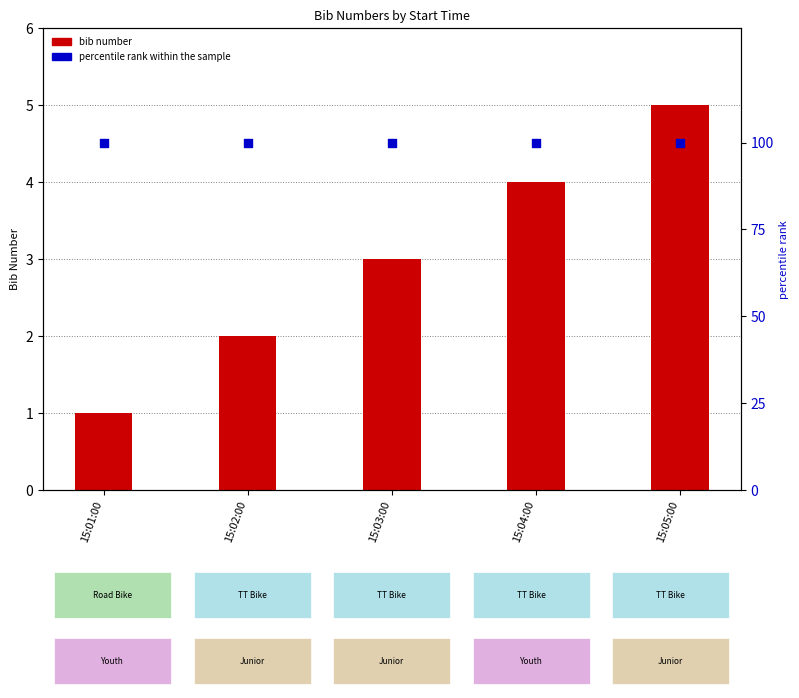

What are all the series names shown in the legend?

bib number, percentile rank within the sample